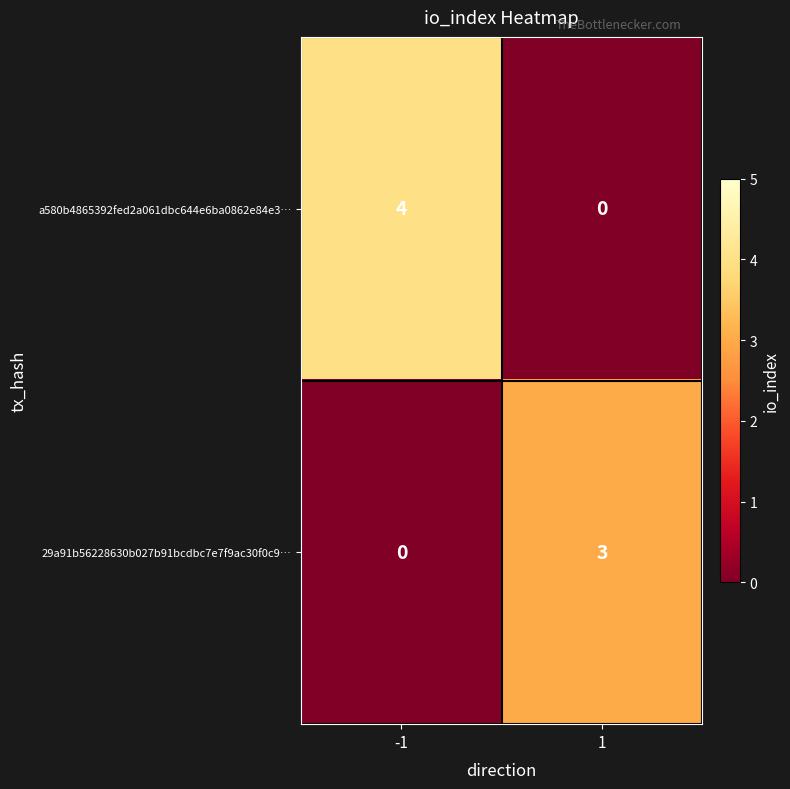

What is the difference between the maximum and minimum values in the 29a91b56228630b027b91bcdbc7e7f9ac30f0c9… series?

3